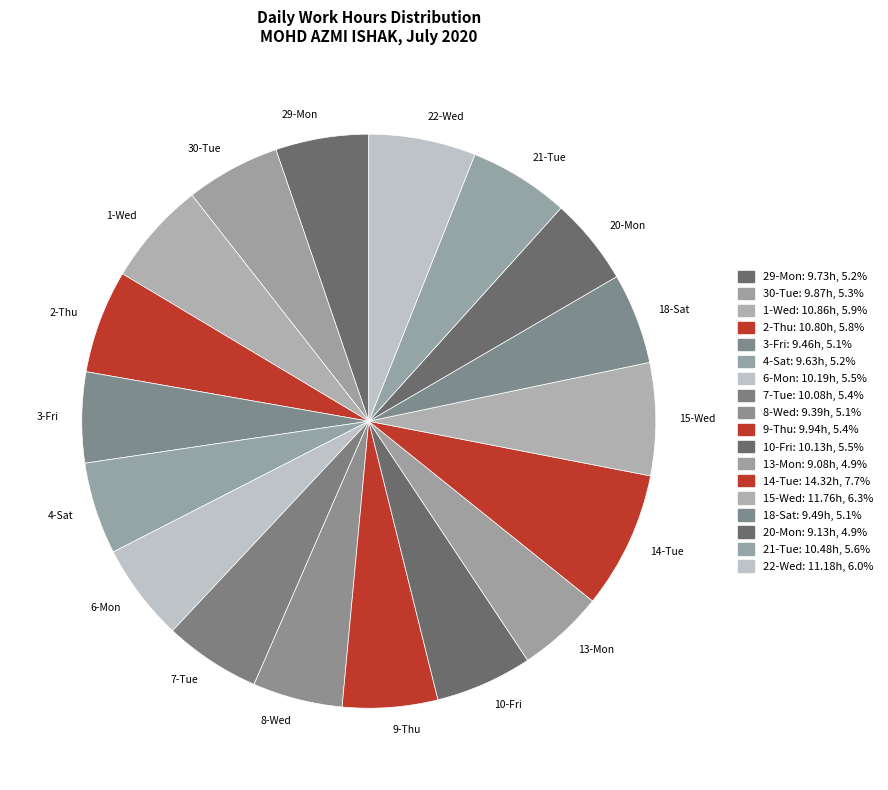

How many segments does this pie chart have?

18